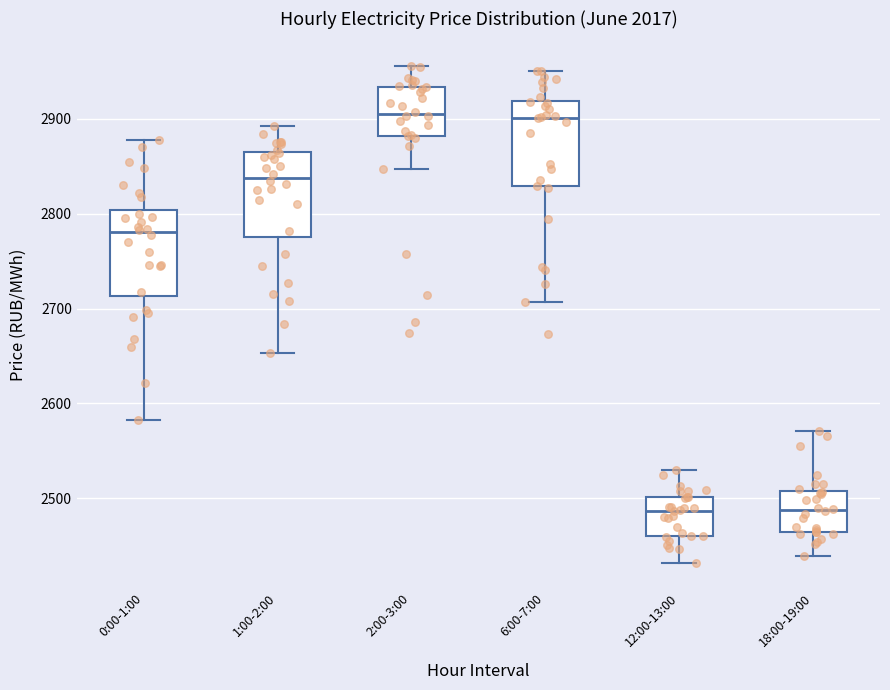

Where is the upper edge of the box for 0:00-1:00 on the y-axis? The values are not printed on the chart, so give them approximately, as read against the axis.

2800